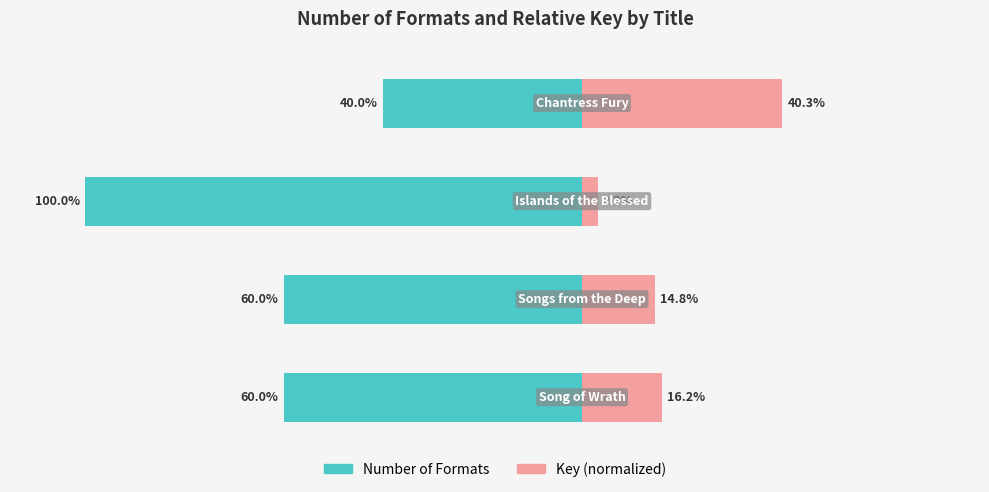

What is the total value across all series at 1?

-45.2